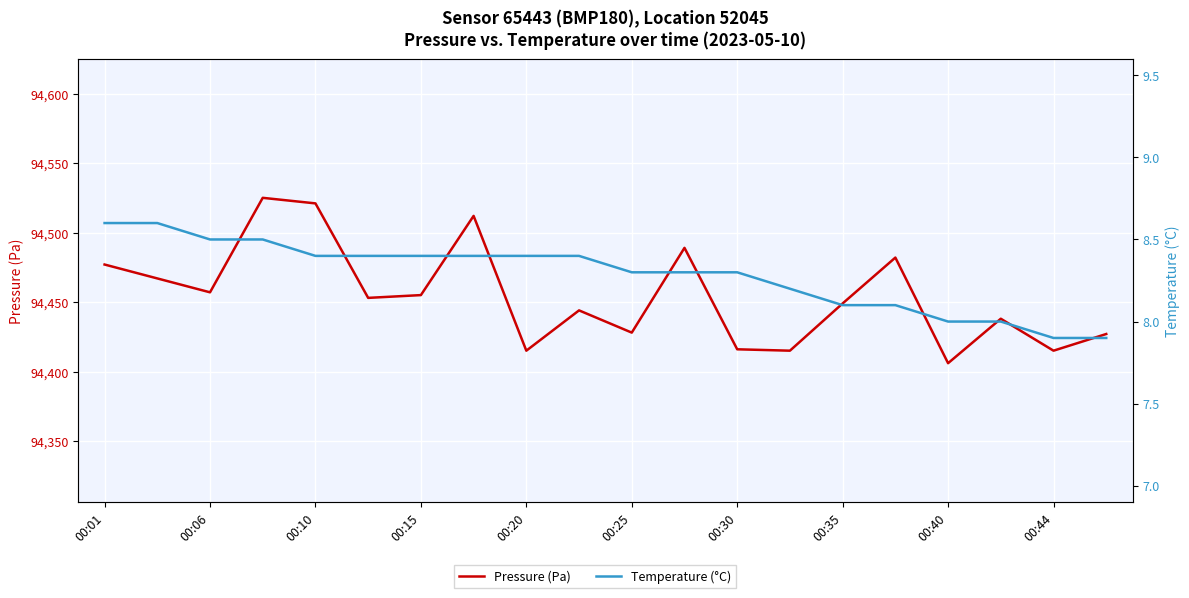

What is the difference between the maximum and minimum values in the Temperature (°C) series?

0.7